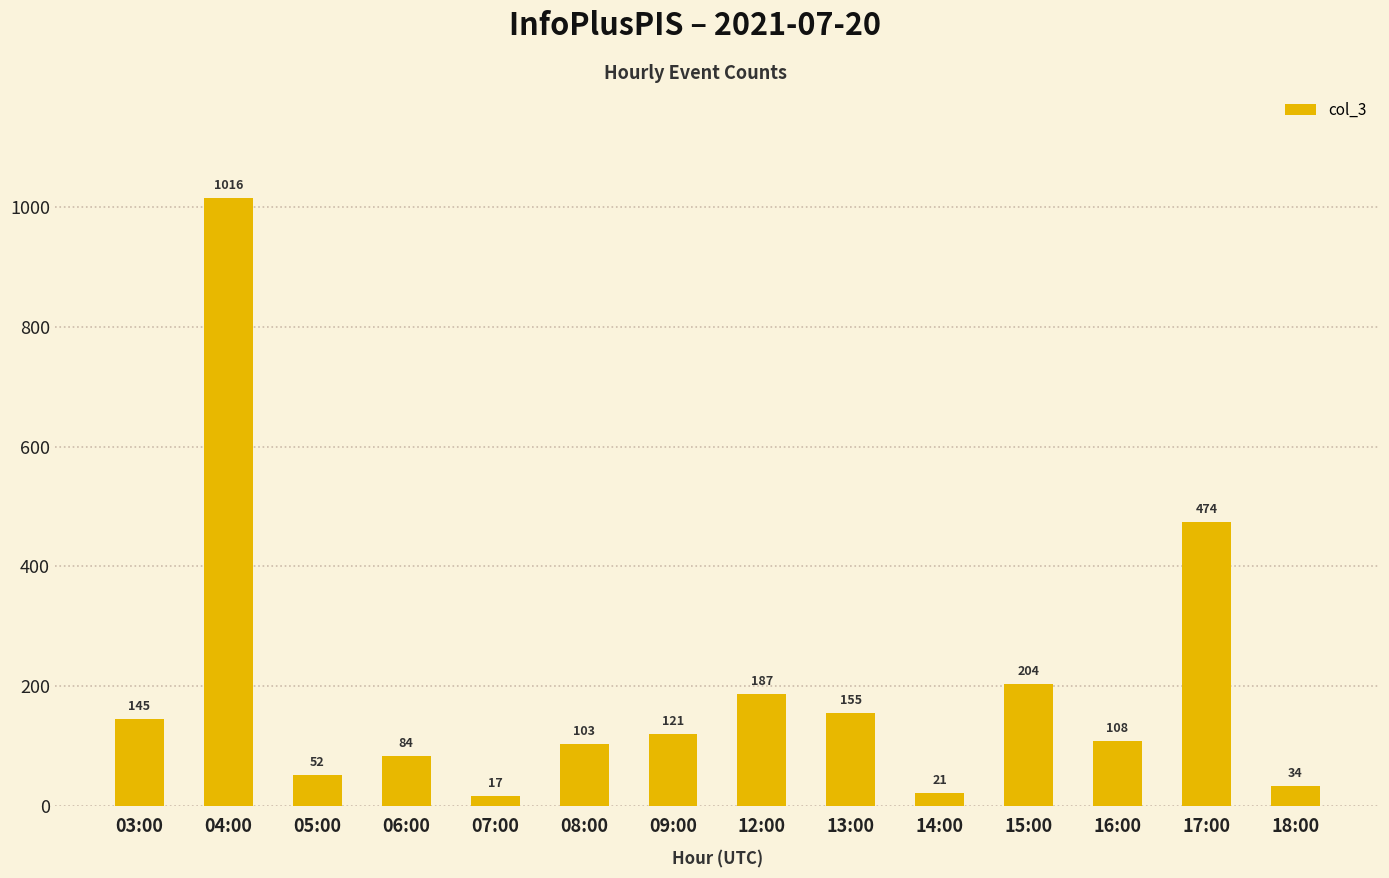

What is the ratio of the value at 16:00 to the value at 04:00?

0.1